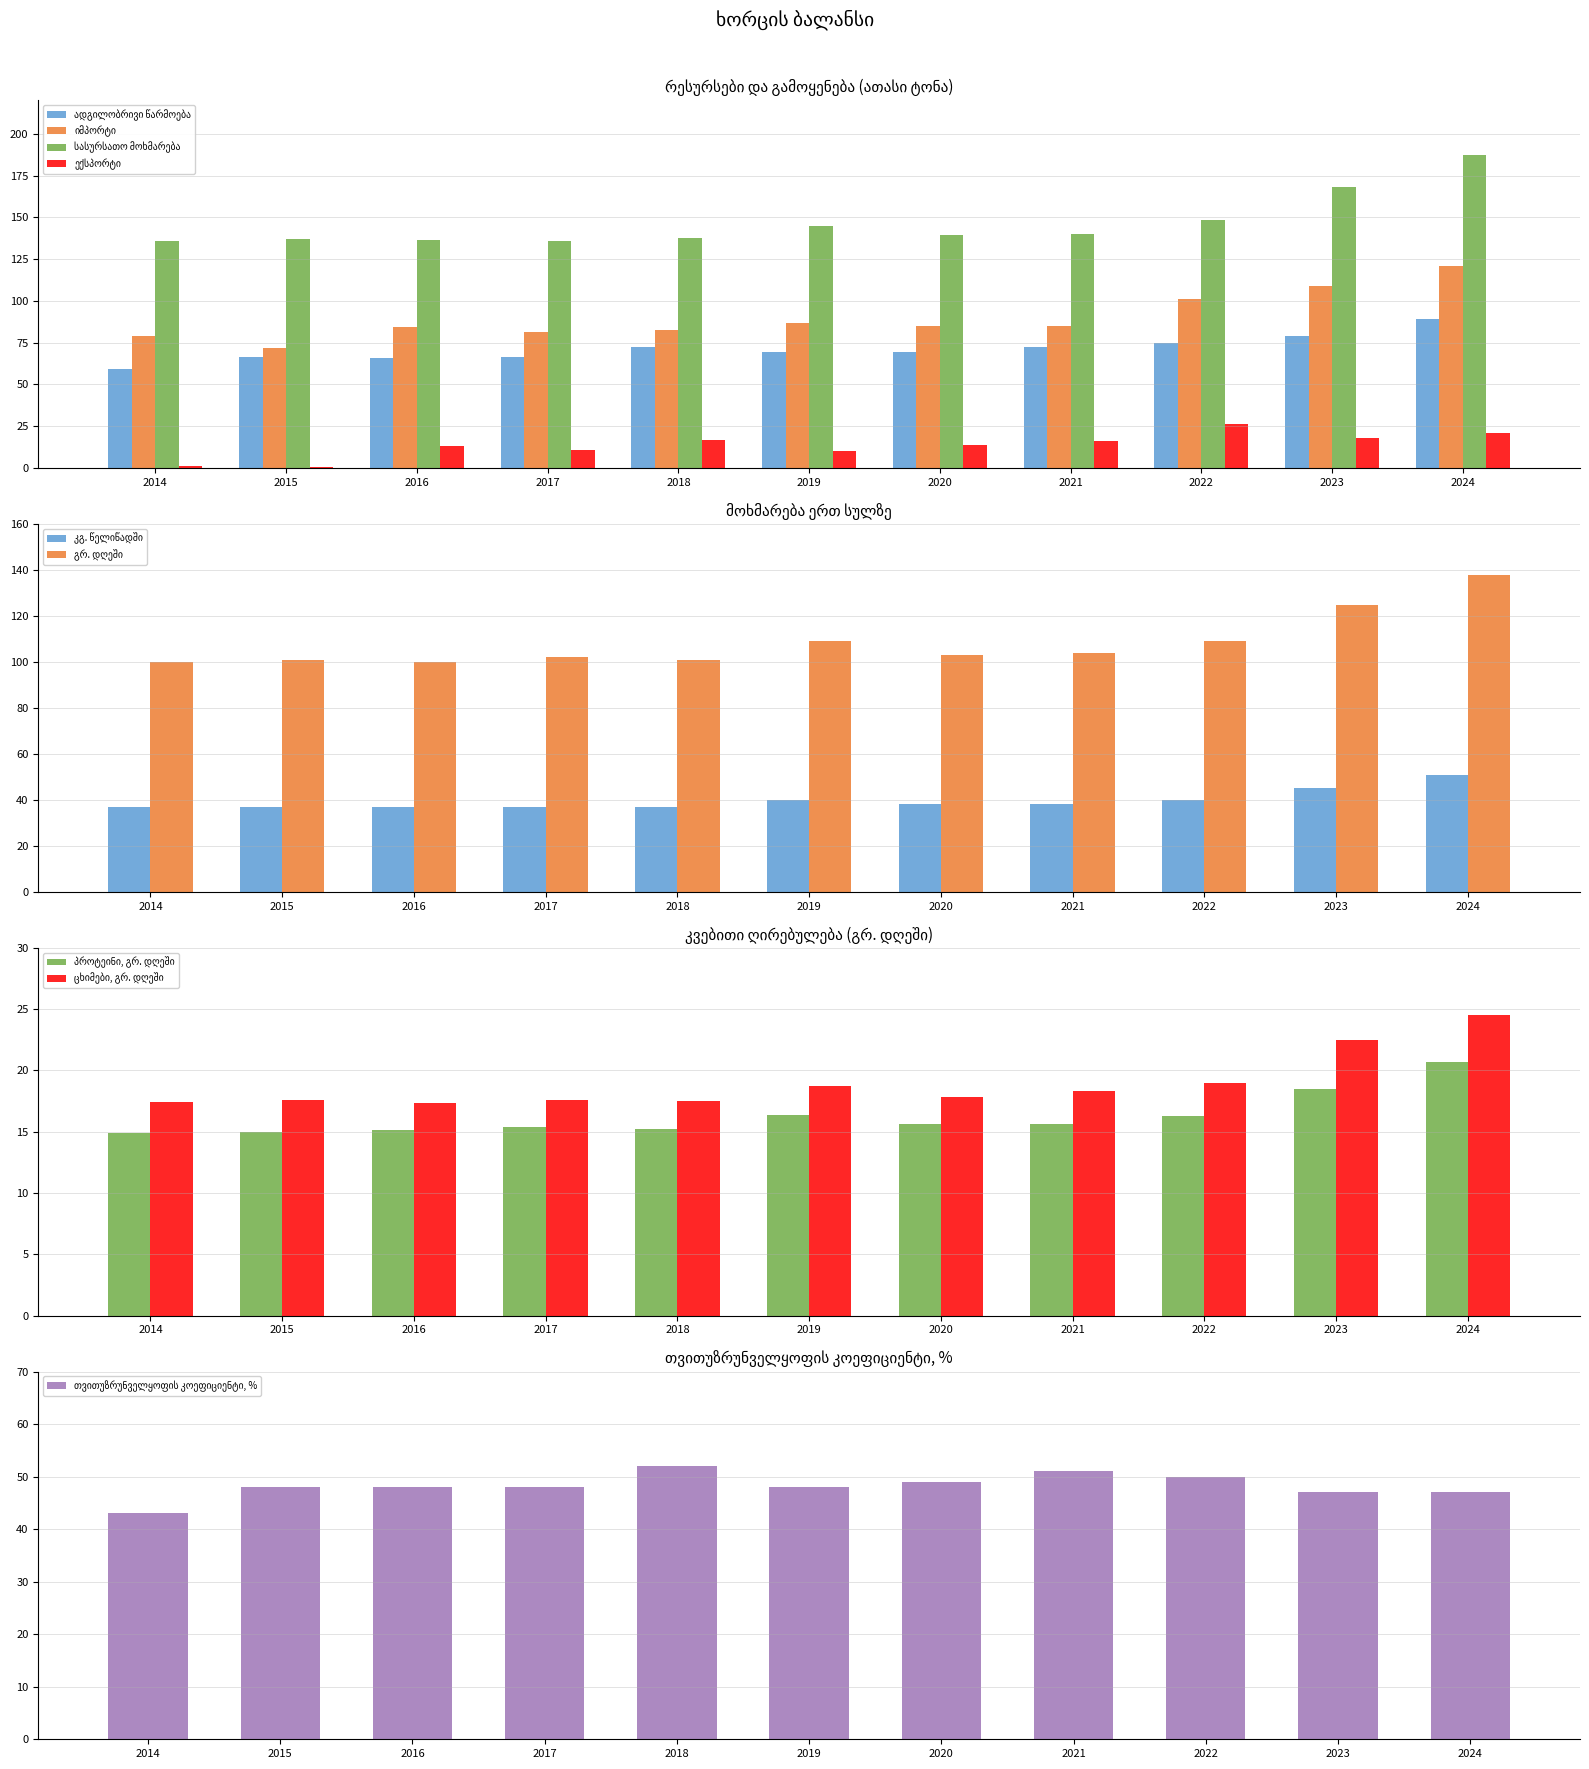

Between 2022 and 2023, which is larger?

2023